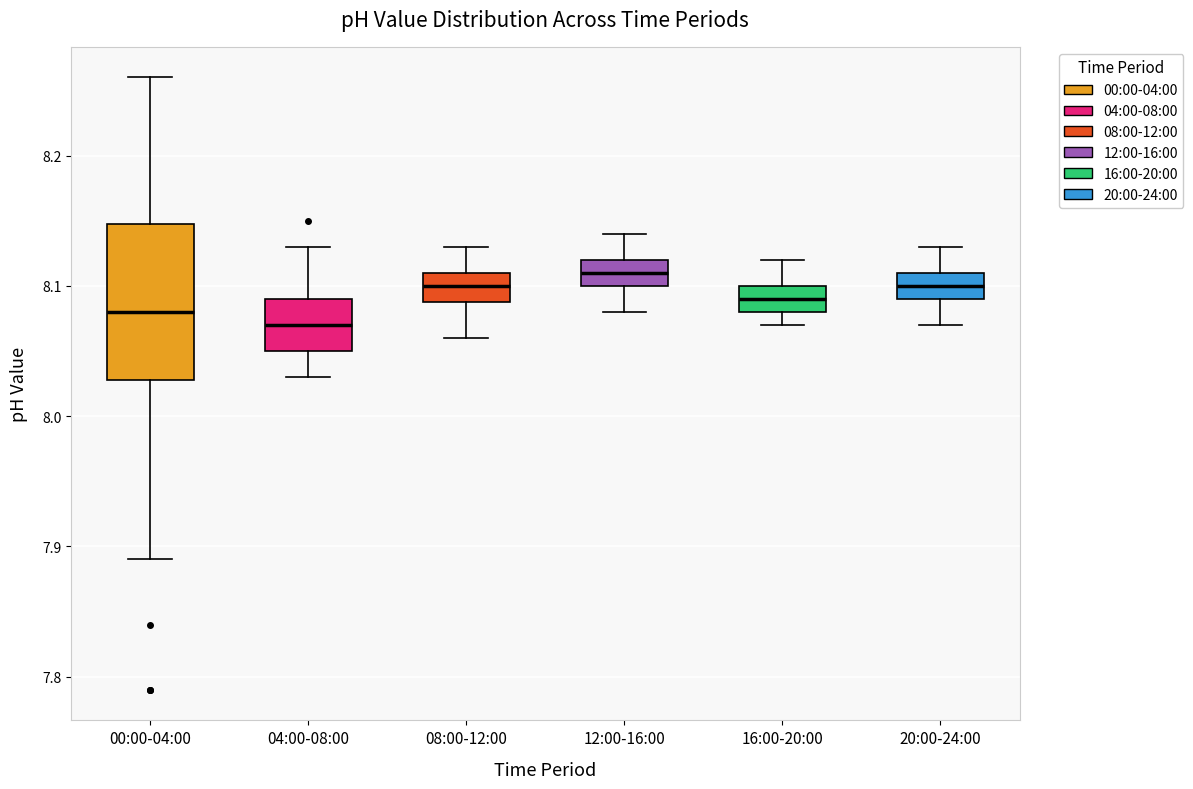

Reading left to right, read every box against the y-axis: the position of its median line, the range the box covers, and the ends of its whiskers. The values are not printed on the chart, so give them approximately, as read against the axis.

00:00-04:00: median 8.08, box 8.03 to 8.15, whiskers 7.89 to 8.26
04:00-08:00: median 8.07, box 8.05 to 8.09, whiskers 8.03 to 8.13
08:00-12:00: median 8.10, box 8.09 to 8.11, whiskers 8.06 to 8.13
12:00-16:00: median 8.11, box 8.10 to 8.12, whiskers 8.08 to 8.14
16:00-20:00: median 8.09, box 8.08 to 8.10, whiskers 8.07 to 8.12
20:00-24:00: median 8.10, box 8.09 to 8.11, whiskers 8.07 to 8.13